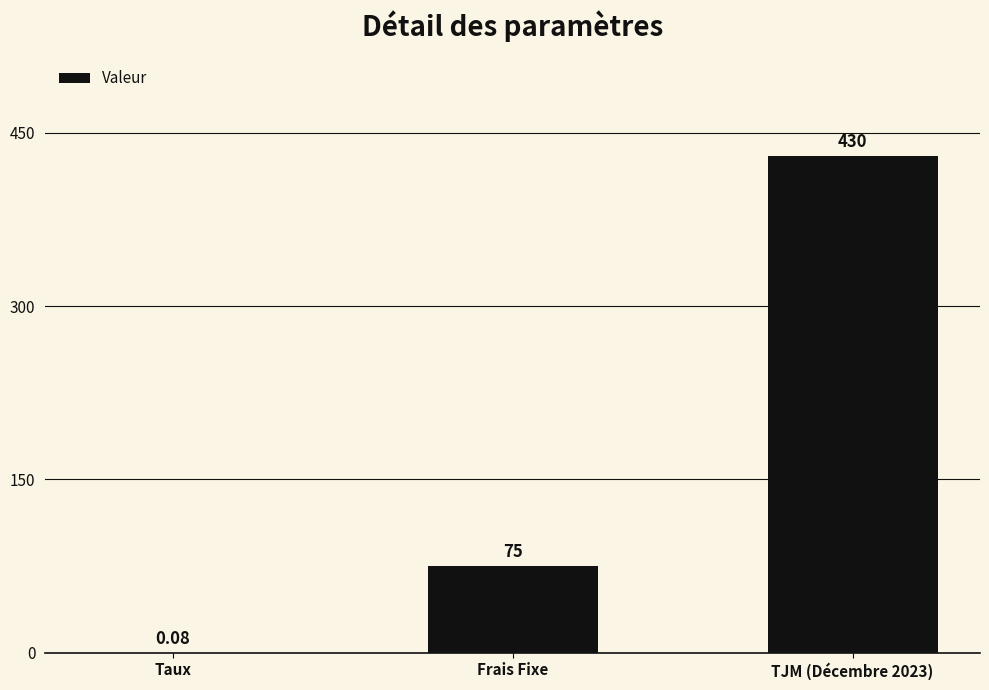

At which label is the value closest to 215?

Frais Fixe